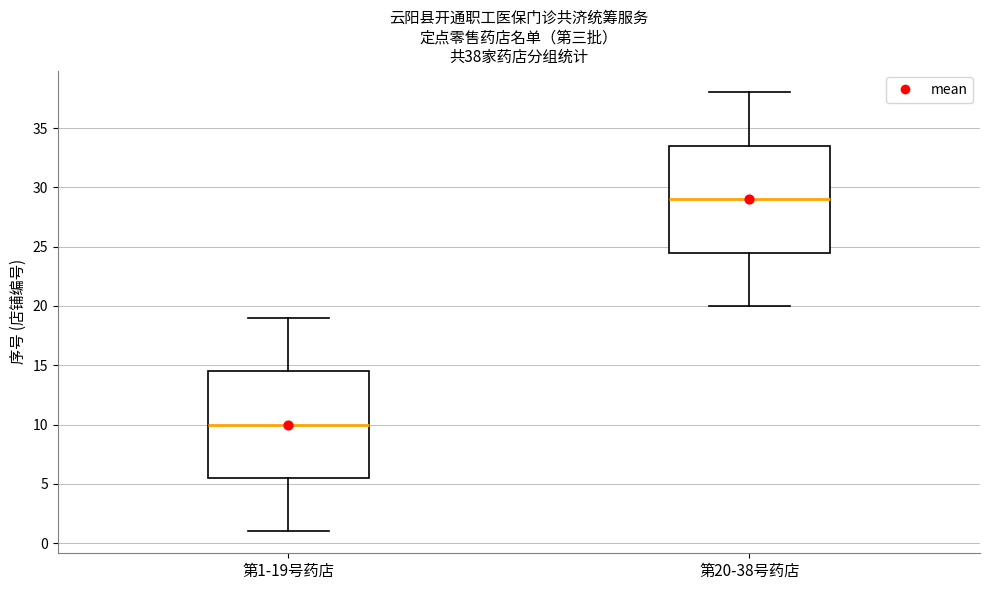

Which box's median line is the highest?

第20-38号药店